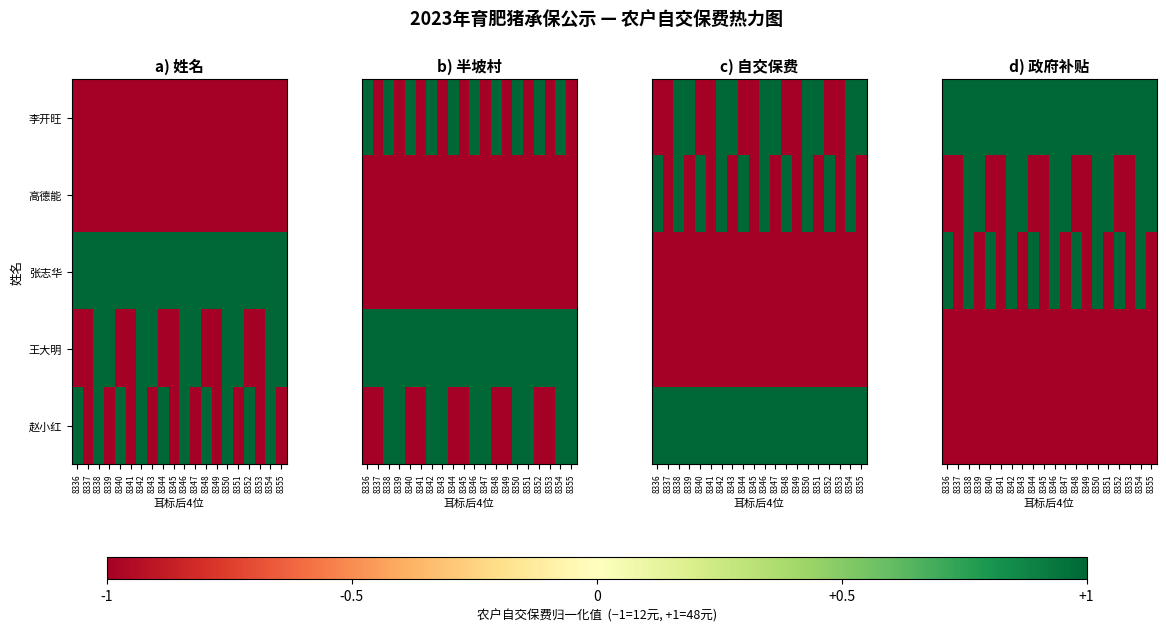

What is the total value across all series at 8348?

-1